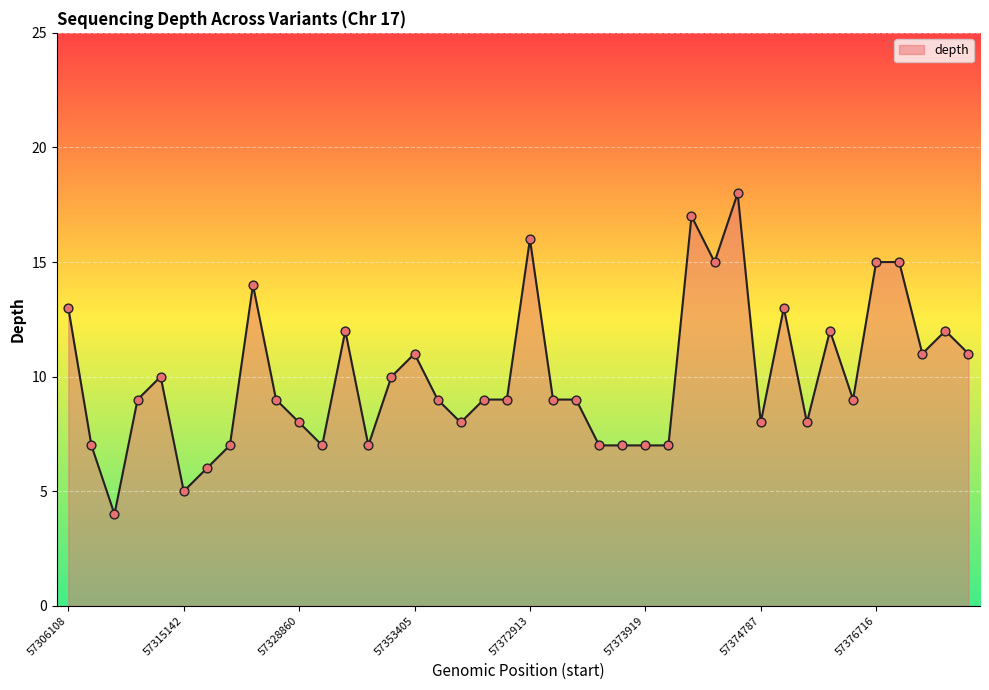

What is the greatest value displayed?

18